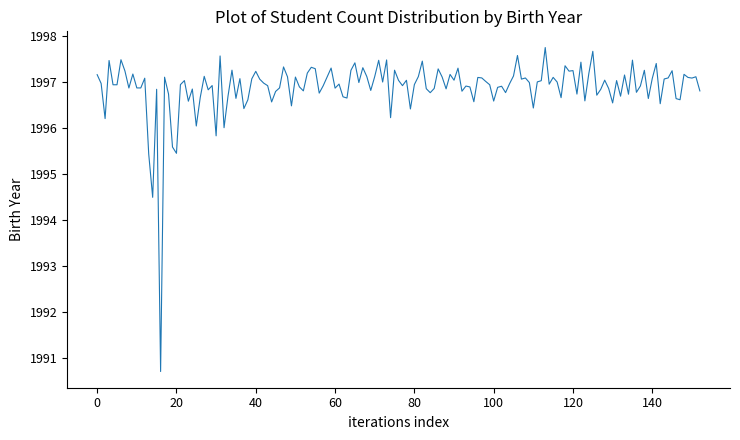

What is the maximum value shown in the chart?

1997.7